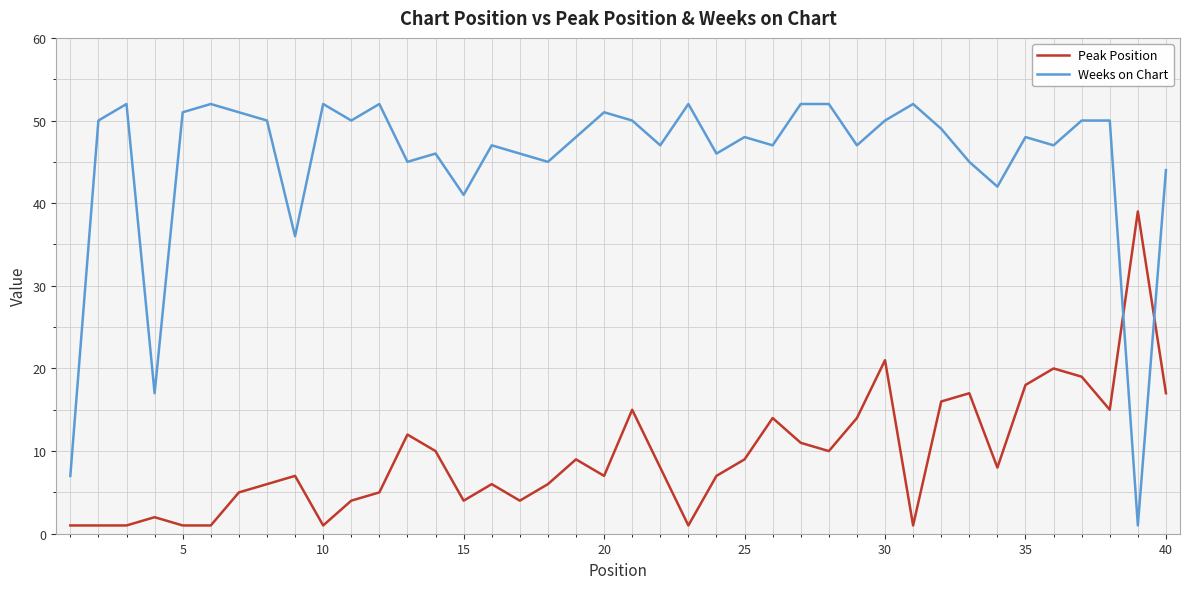

Count the number of data series in this chart.

2